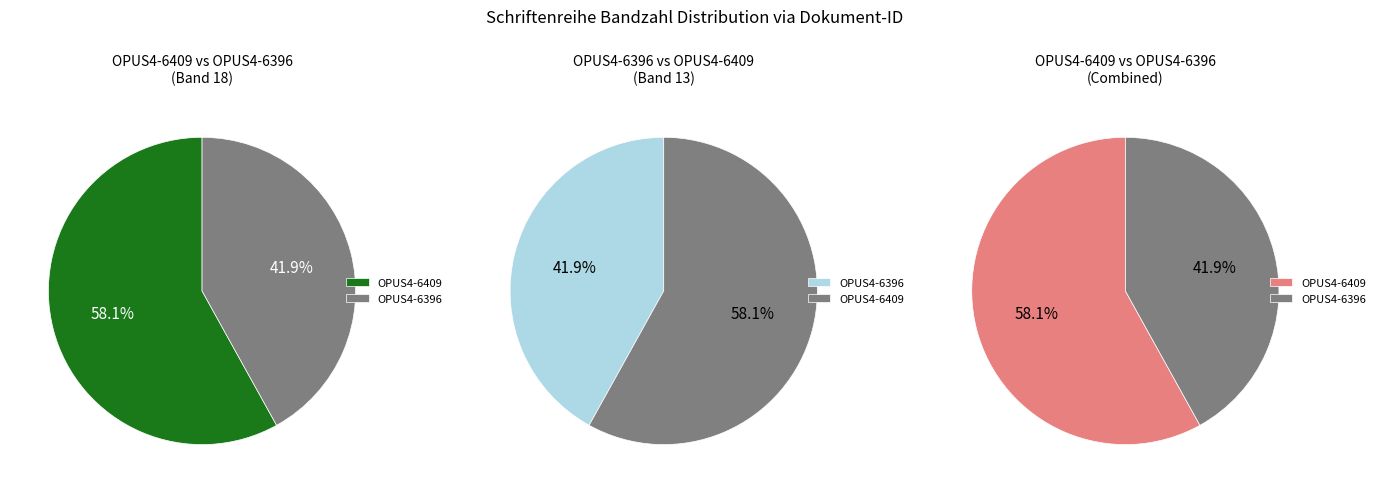

To the nearest percent, what is the combined percentage of OPUS4-6409 and OPUS4-6396?

100%